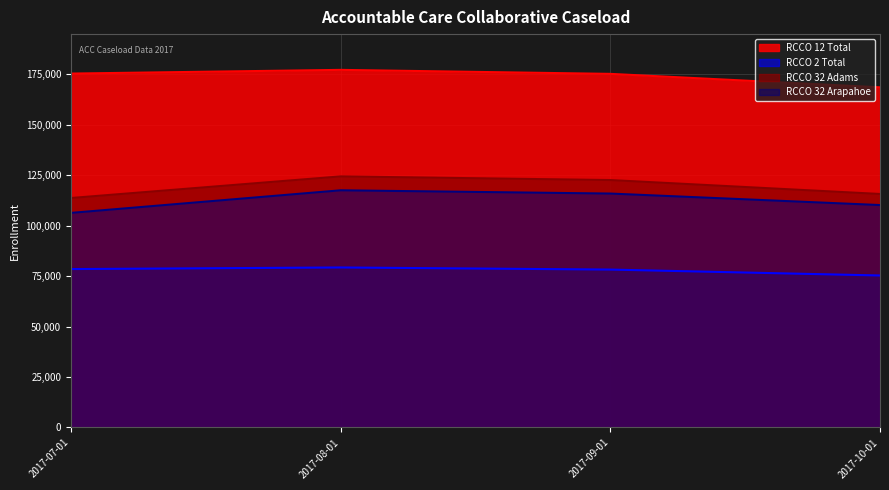

What is the minimum value shown in the chart?

75257